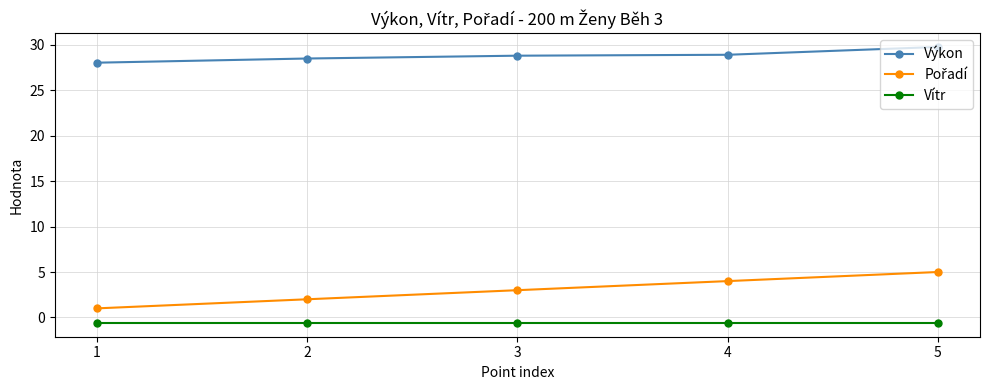

Does the chart display data point markers on the line(s)?

Yes